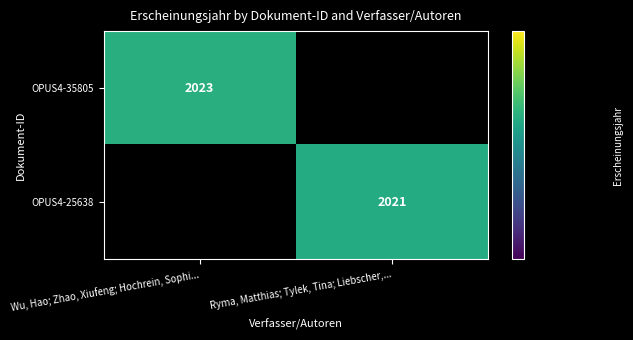

The value of OPUS4-25638 at Ryma, Matthias; Tylek, Tina; Liebscher,... is 2021. True or false?

True